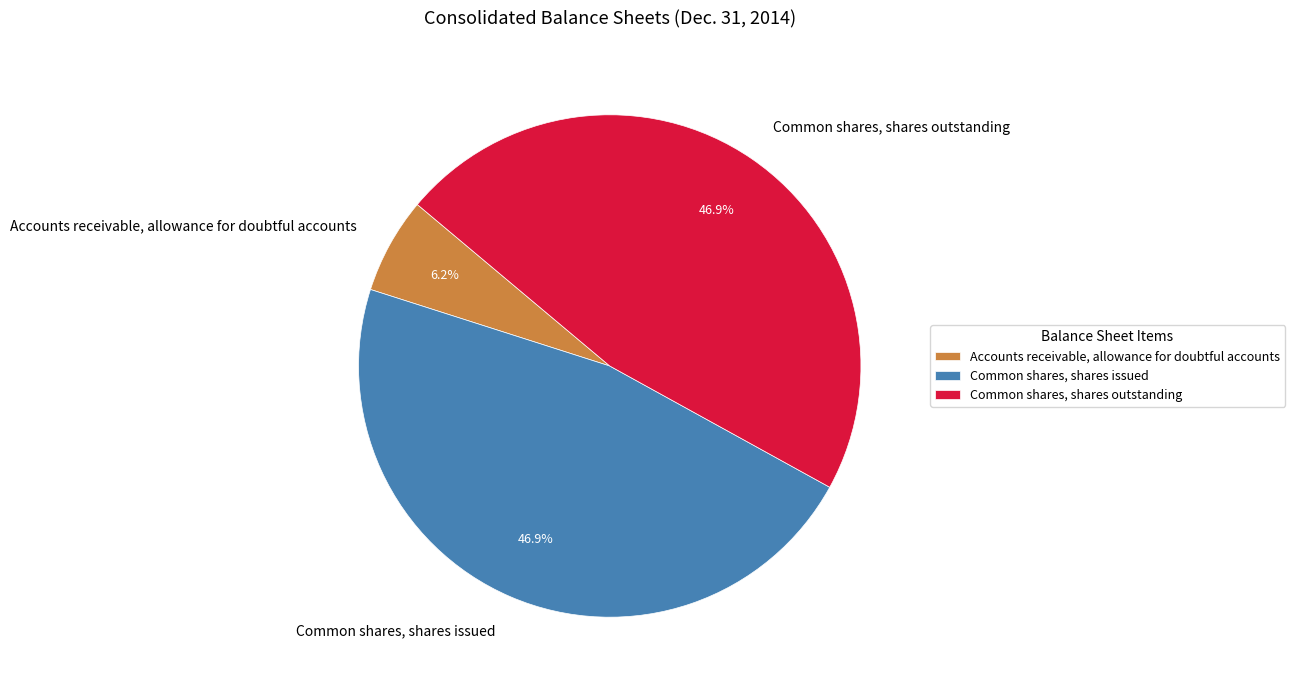

Which category has the smallest portion of the pie?

Accounts receivable, allowance for doubtful accounts